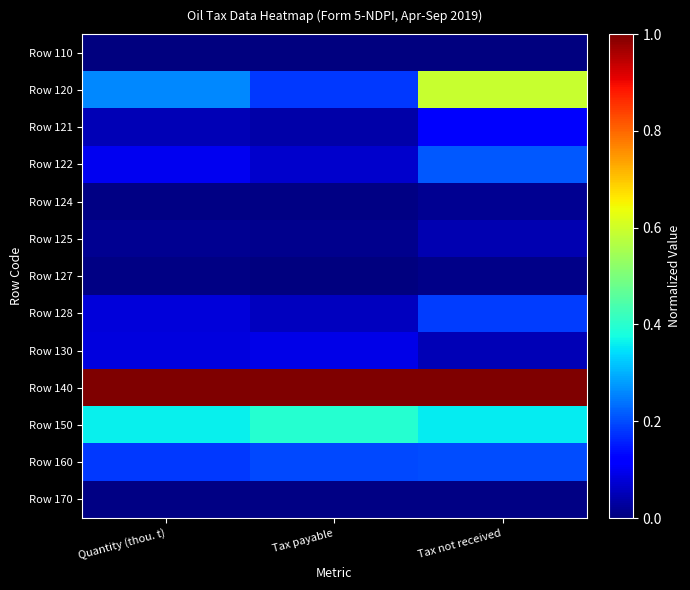

Which series has the largest total across all categories?

Row 140